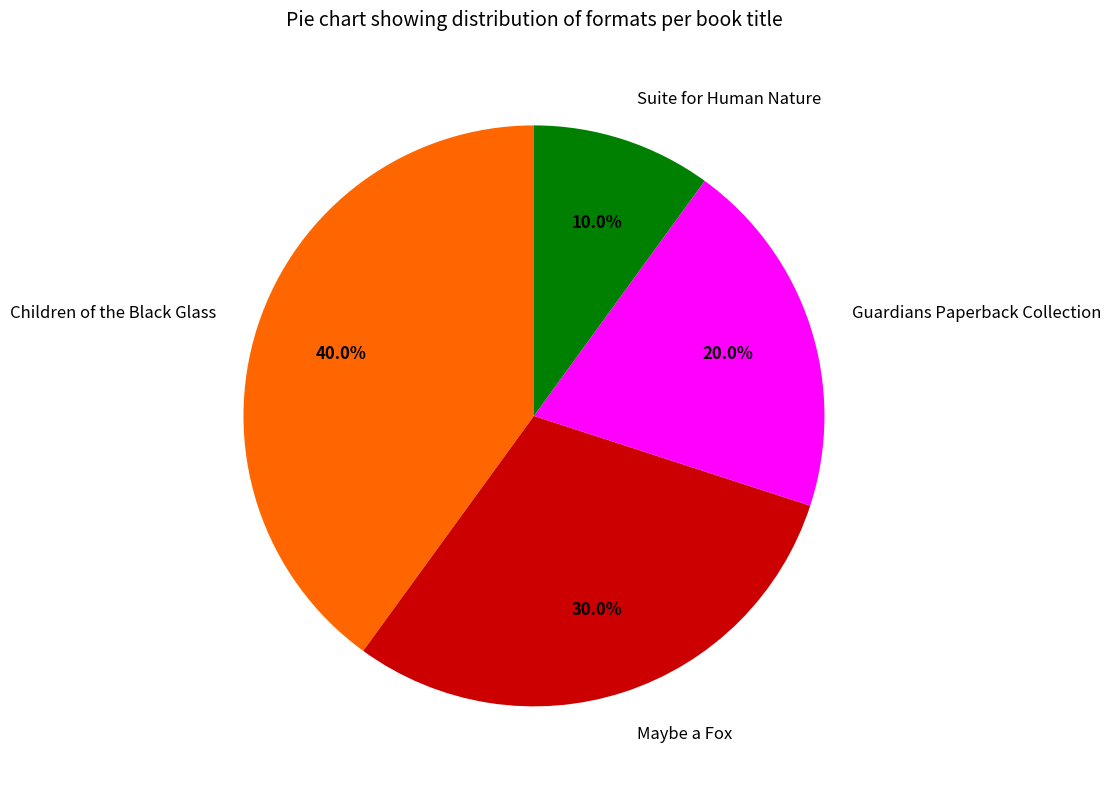

What percentage is the Guardians Paperback Collection slice, to the nearest percent?

20%